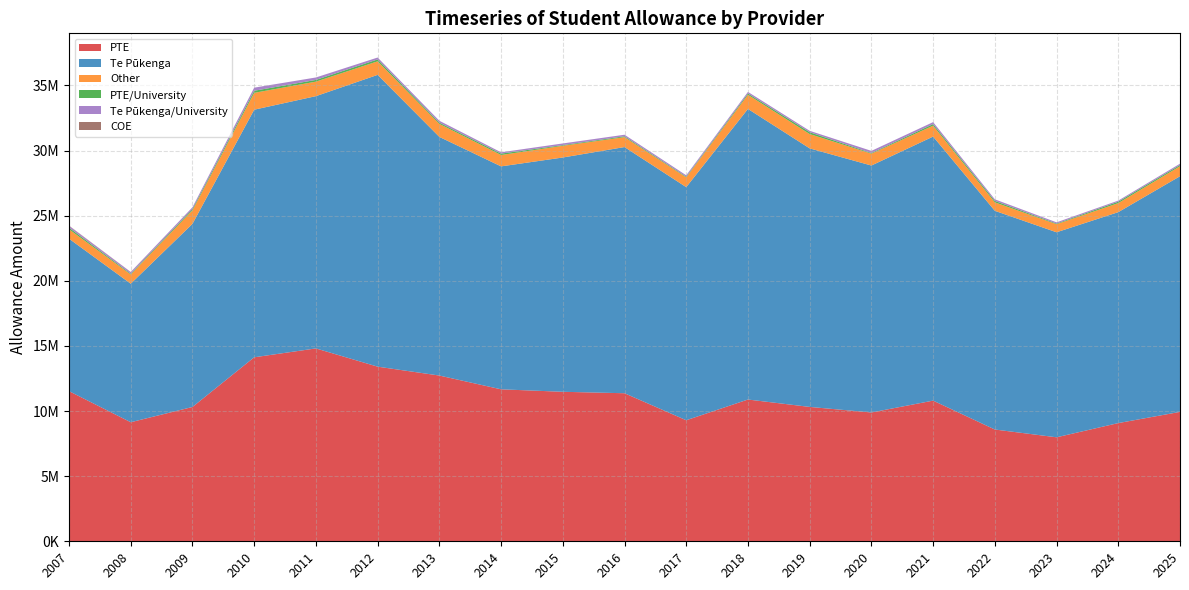

Reading right to left, what are all the values shown in this chart?

PTE: 9935605	9076198	7984804	8582211	10800630	9891059	10317346	10884814	9293405	11367994	11478778	11668414	12725786	13408075	14808718	14128217	10313217	9141686	11527211
Te Pūkenga: 18093661	16195634	15741786	16791956	20274450	18960363	19850992	22312780	17898676	18901969	17988784	17117590	18323733	22404138	19369452	19009848	14061123	10635443	11705863
Other: 768559	695293	619992	649970	836573	912366	1100972	1085011	750500	760564	899426	873210	999553	1040928	1114935	1294379	1037399	709619	721584
PTE/University: 94386	109471	49082	113201	122501	50140	139585	98788	50463	68054	52998	108020	96899	146265	132171	159761	100324	60562	128009
Te Pūkenga/University: 100661	82777	93674	119329	150396	162502	108732	123338	107217	117562	126945	100990	143296	144999	187665	238064	133976	121564	131846
COE: 0	0	0	0	0	0	0	0	0	0	0	0	0	0	0	0	0	9959	22014